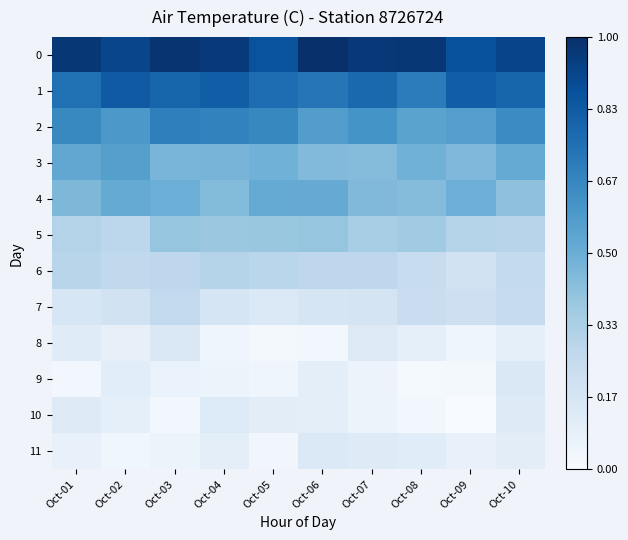

Reading left to right, transcribe all the data shown in this chart.

0: Oct-01=1.0	Oct-02=0.9	Oct-03=1.0	Oct-04=1.0	Oct-05=0.9	Oct-06=1.0	Oct-07=1.0	Oct-08=1.0	Oct-09=0.9	Oct-10=0.9
1: Oct-01=0.8	Oct-02=0.8	Oct-03=0.8	Oct-04=0.8	Oct-05=0.8	Oct-06=0.7	Oct-07=0.8	Oct-08=0.7	Oct-09=0.8	Oct-10=0.8
2: Oct-01=0.7	Oct-02=0.6	Oct-03=0.7	Oct-04=0.7	Oct-05=0.7	Oct-06=0.6	Oct-07=0.6	Oct-08=0.5	Oct-09=0.6	Oct-10=0.6
3: Oct-01=0.5	Oct-02=0.6	Oct-03=0.5	Oct-04=0.5	Oct-05=0.5	Oct-06=0.4	Oct-07=0.4	Oct-08=0.5	Oct-09=0.4	Oct-10=0.5
4: Oct-01=0.5	Oct-02=0.5	Oct-03=0.5	Oct-04=0.4	Oct-05=0.5	Oct-06=0.5	Oct-07=0.4	Oct-08=0.4	Oct-09=0.5	Oct-10=0.4
5: Oct-01=0.3	Oct-02=0.3	Oct-03=0.4	Oct-04=0.4	Oct-05=0.4	Oct-06=0.4	Oct-07=0.3	Oct-08=0.4	Oct-09=0.3	Oct-10=0.3
6: Oct-01=0.3	Oct-02=0.3	Oct-03=0.3	Oct-04=0.3	Oct-05=0.3	Oct-06=0.3	Oct-07=0.3	Oct-08=0.2	Oct-09=0.2	Oct-10=0.3
7: Oct-01=0.2	Oct-02=0.2	Oct-03=0.3	Oct-04=0.2	Oct-05=0.1	Oct-06=0.2	Oct-07=0.2	Oct-08=0.2	Oct-09=0.2	Oct-10=0.2
8: Oct-01=0.1	Oct-02=0.1	Oct-03=0.1	Oct-04=0.0	Oct-05=0.0	Oct-06=0.0	Oct-07=0.1	Oct-08=0.1	Oct-09=0.0	Oct-10=0.1
9: Oct-01=0.0	Oct-02=0.1	Oct-03=0.1	Oct-04=0.1	Oct-05=0.0	Oct-06=0.1	Oct-07=0.1	Oct-08=0.0	Oct-09=0.0	Oct-10=0.1
10: Oct-01=0.1	Oct-02=0.1	Oct-03=0.0	Oct-04=0.1	Oct-05=0.1	Oct-06=0.1	Oct-07=0.1	Oct-08=0.0	Oct-09=0.0	Oct-10=0.1
11: Oct-01=0.1	Oct-02=0.0	Oct-03=0.1	Oct-04=0.1	Oct-05=0.0	Oct-06=0.1	Oct-07=0.1	Oct-08=0.1	Oct-09=0.1	Oct-10=0.1